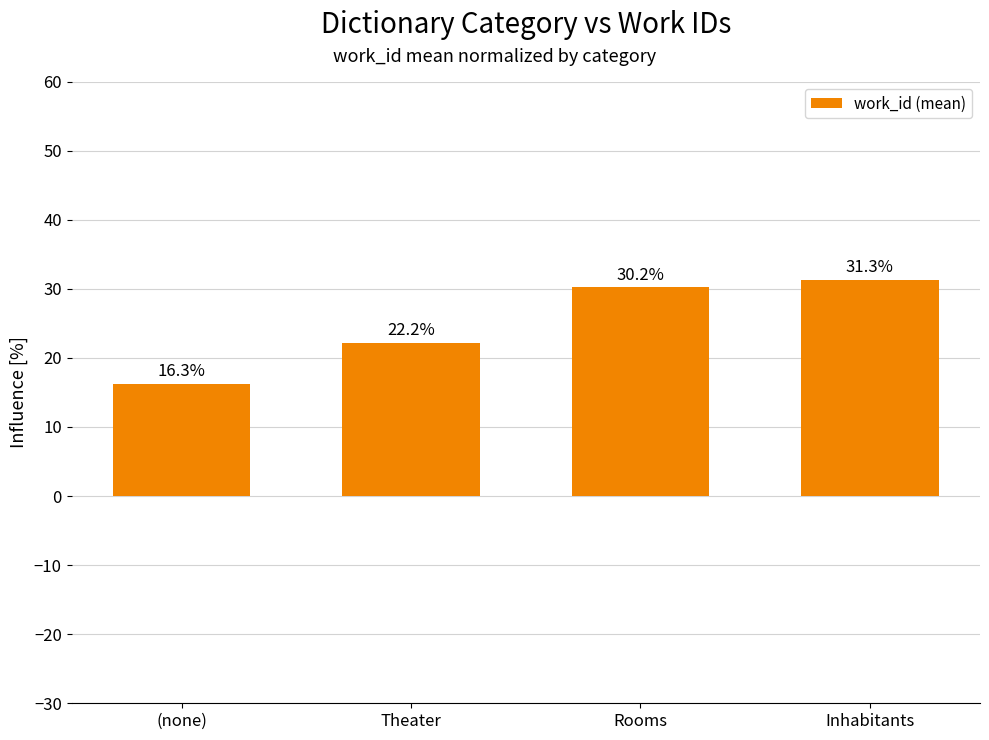

What is the minimum value shown in the chart?

16.3